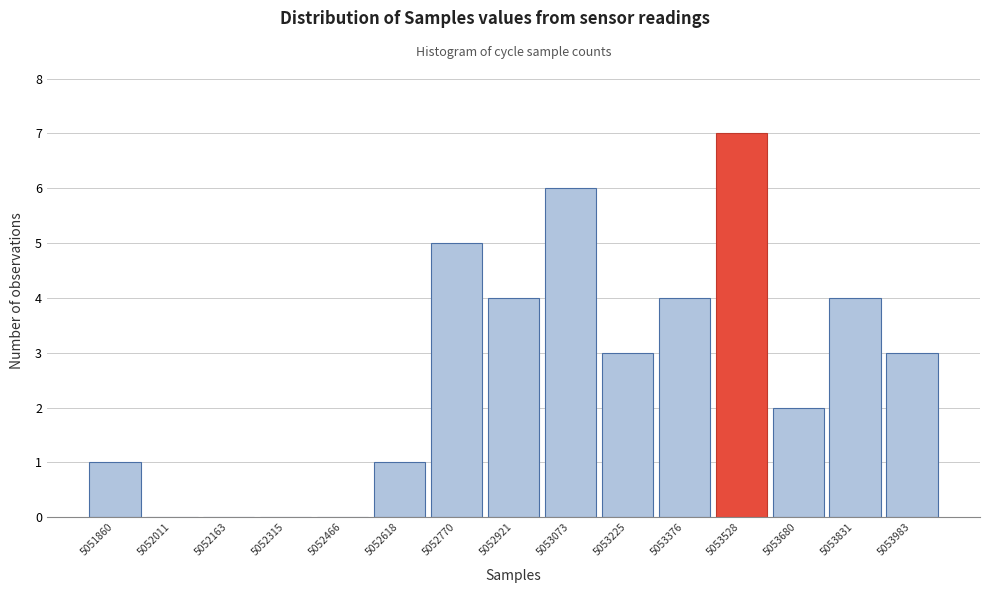

Reading left to right, transcribe all the data shown in this chart.

5051860=1	5052011=0	5052163=0	5052315=0	5052466=0	5052618=1	5052770=5	5052921=4	5053073=6	5053225=3	5053376=4	5053528=7	5053680=2	5053831=4	5053983=3